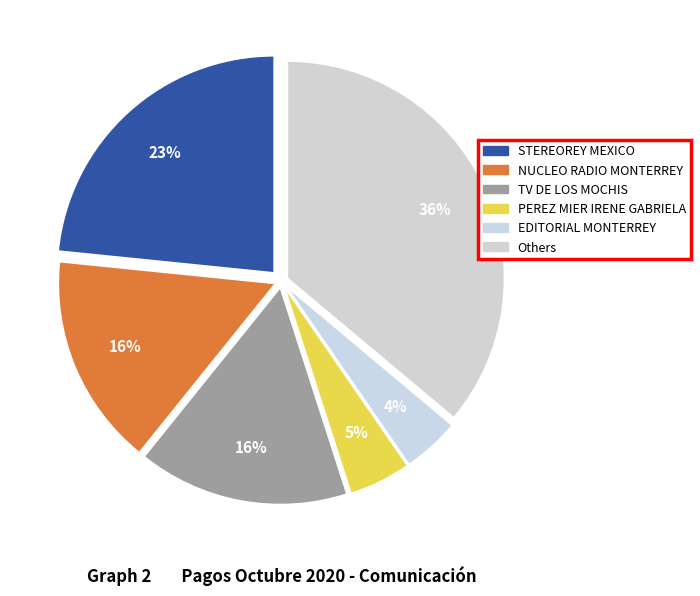

To the nearest percent, what is the average slice percentage?

17%